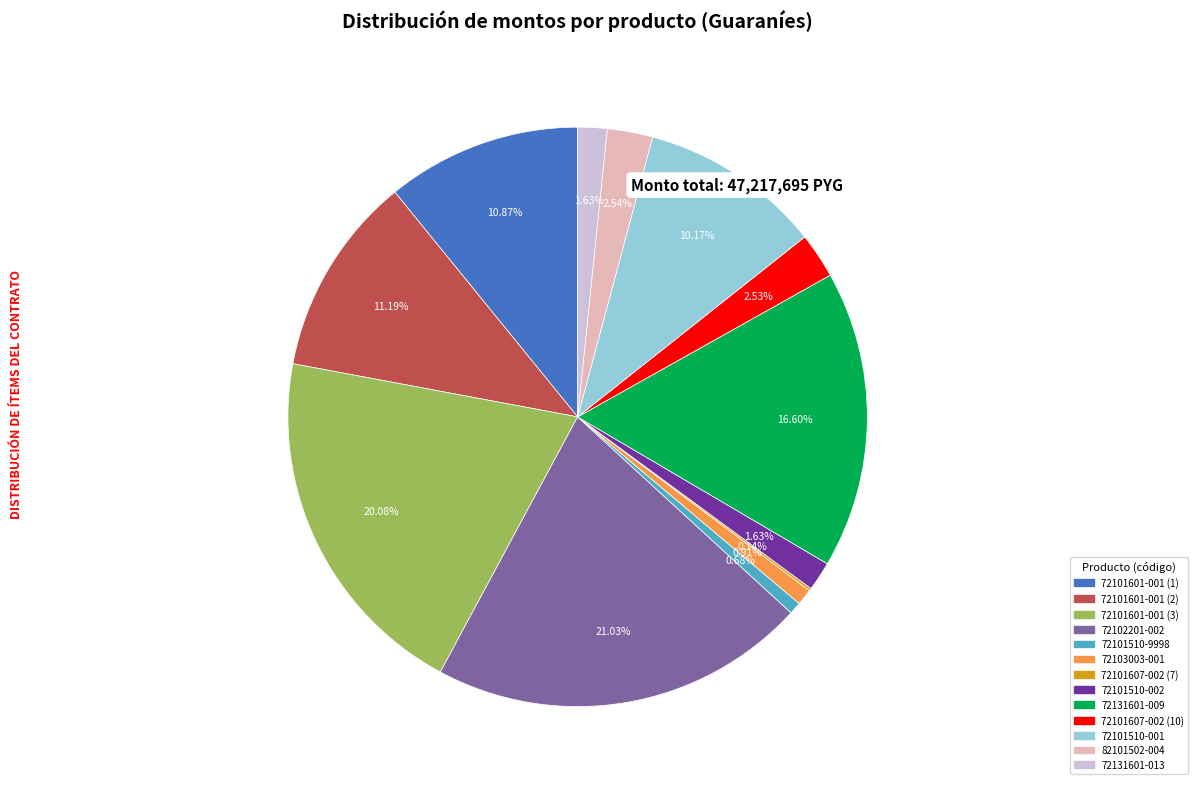

Which category has the biggest portion of the pie?

72102201-002